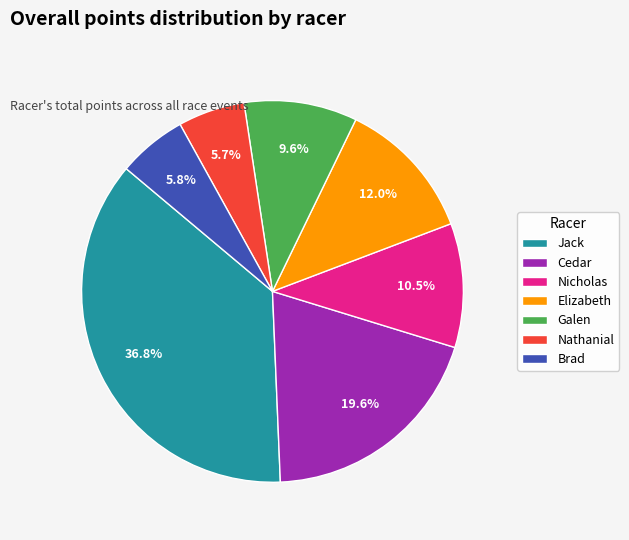

What percentage is NOT represented by Nathanial?

94.3%